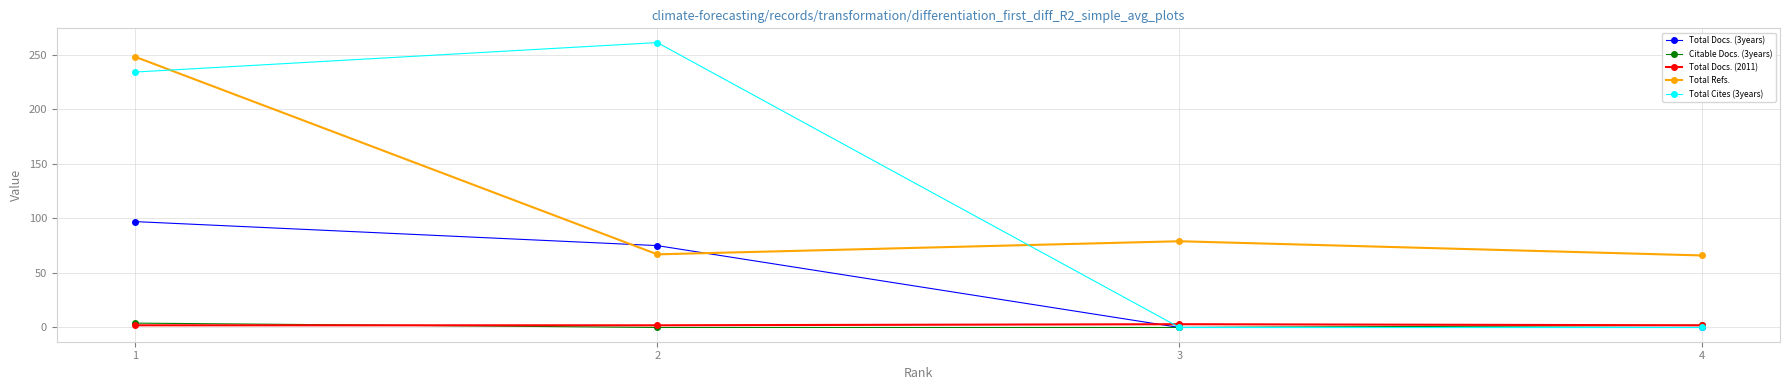

The Total Cites (3years) series shows -176 at 3. True or false?

False